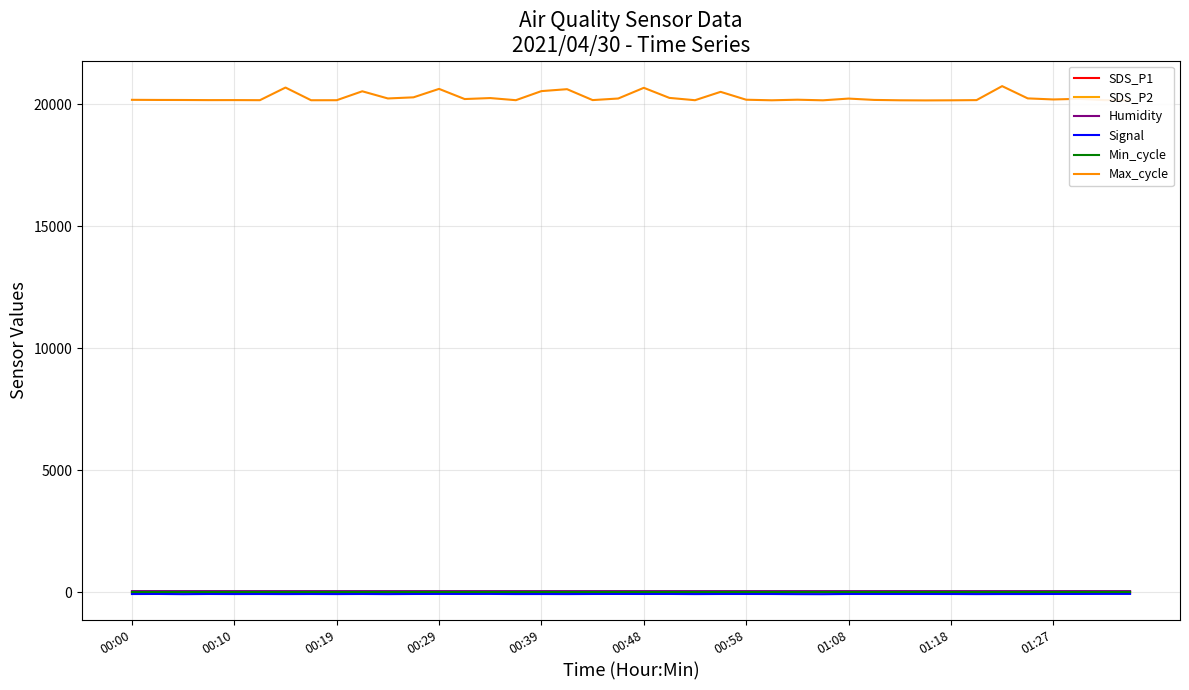

At which label is Max_cycle closest to 20454?

23